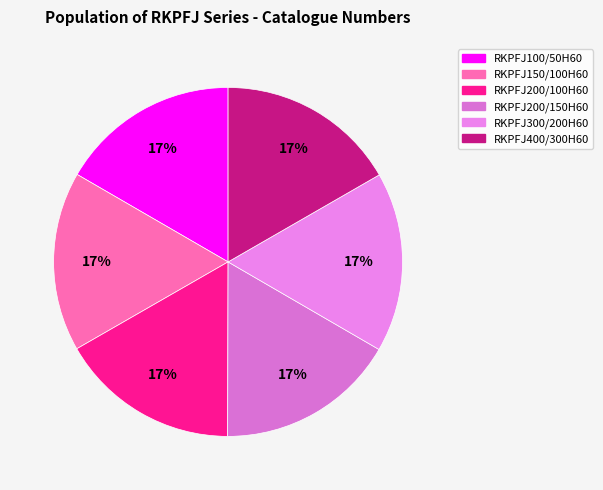

Is RKPFJ200/150H60 the majority of the pie?

No